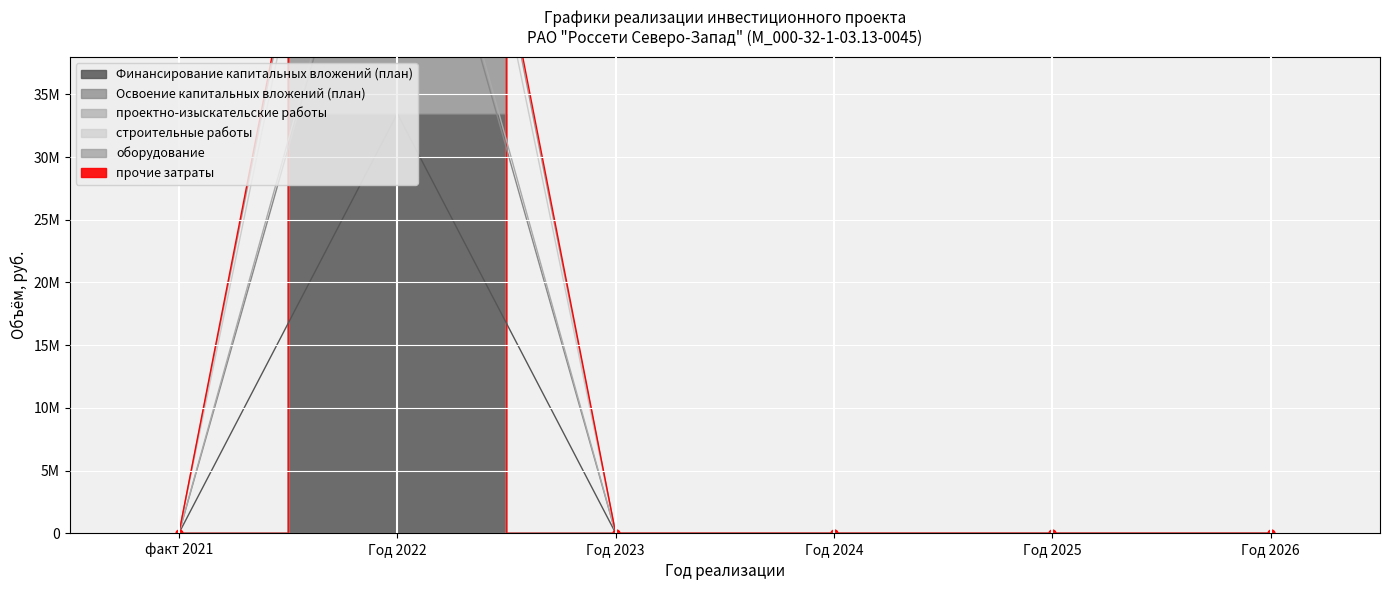

The прочие затраты series shows -60122176 at Год 2023. True or false?

False